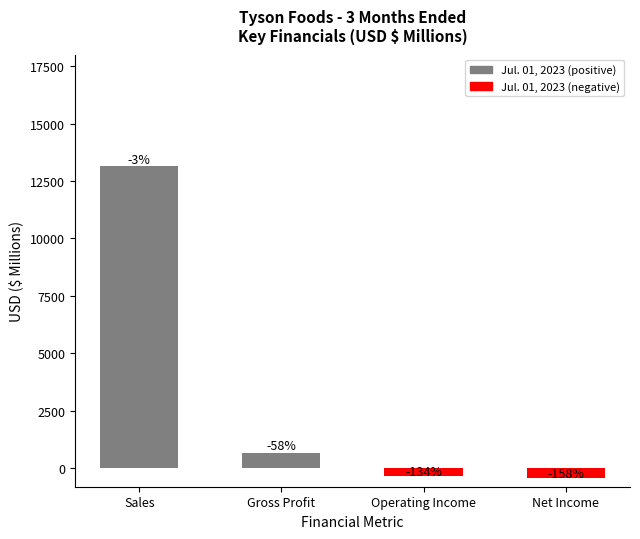

How many bars are there in total?

4